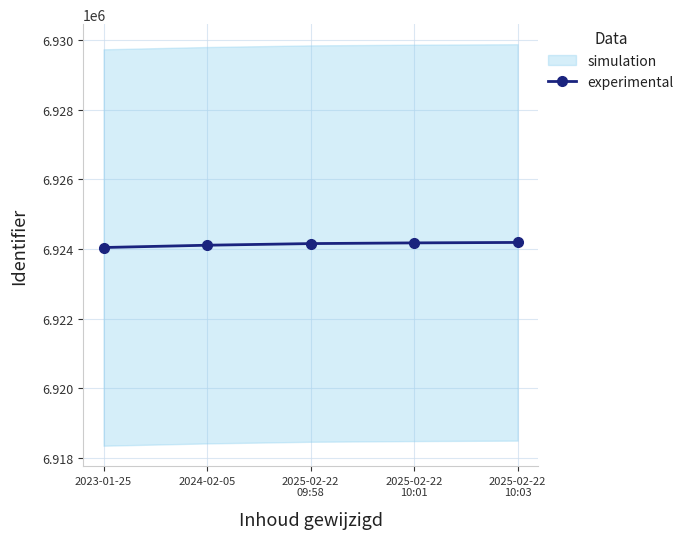

How many lines are shown in the chart?

1